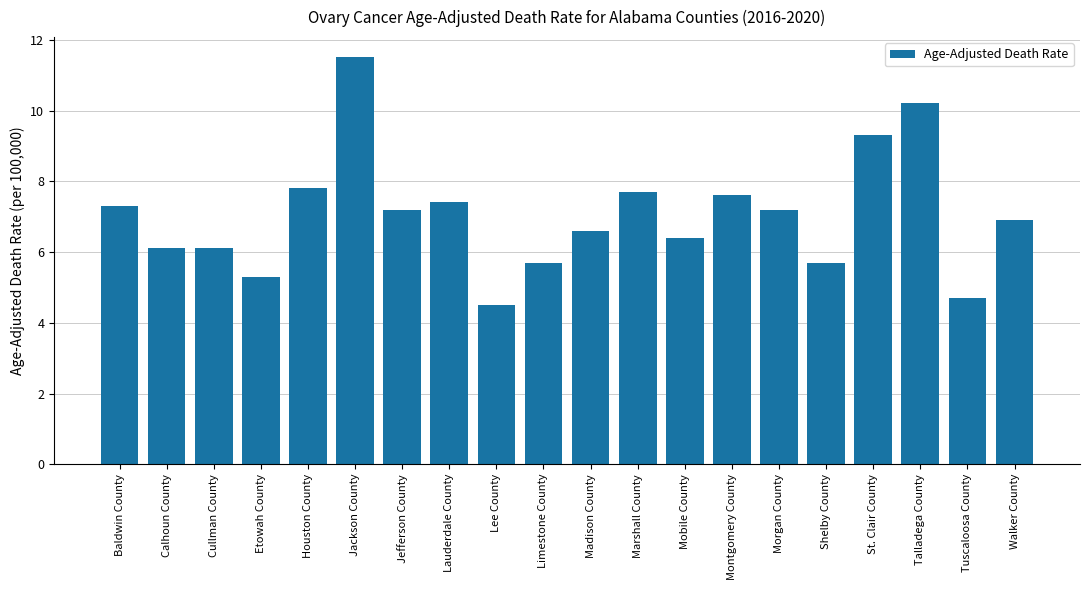

What is the label of the 9th bar from the left?

Lee County